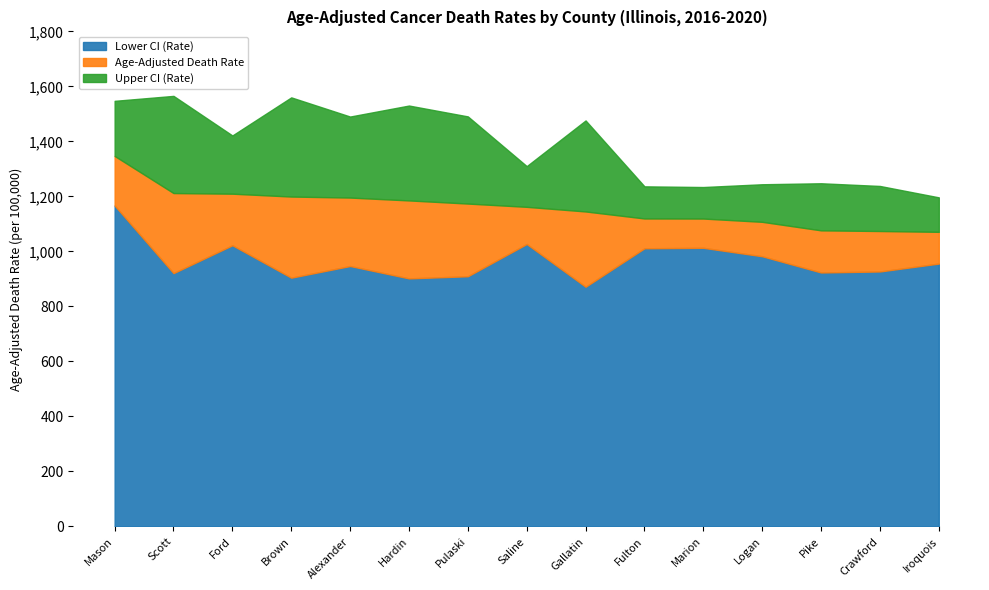

Is it true that Lower CI (Rate) equals 519.1 at Gallatin?

False